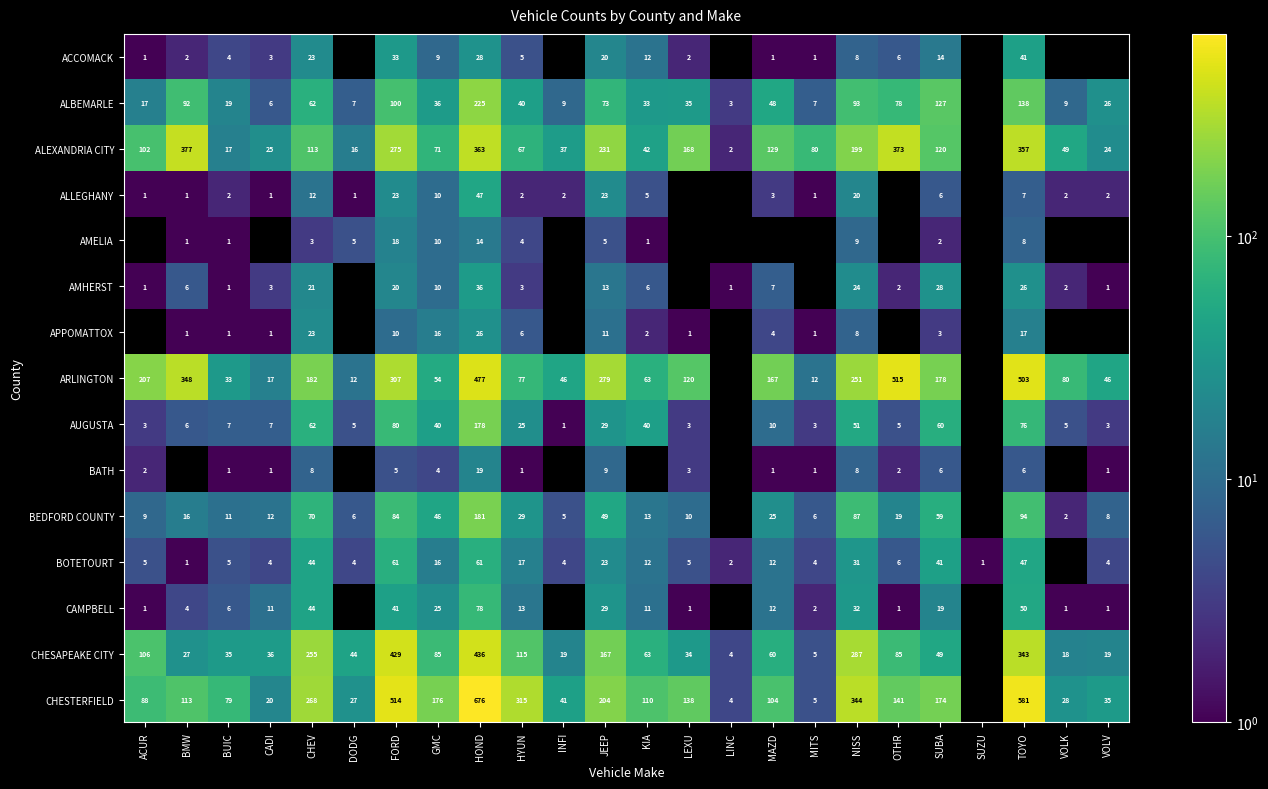

Rank the series at FORD from highest to lowest value.

CHESTERFIELD, CHESAPEAKE CITY, ARLINGTON, ALEXANDRIA CITY, ALBEMARLE, BEDFORD COUNTY, AUGUSTA, BOTETOURT, CAMPBELL, ACCOMACK, ALLEGHANY, AMHERST, AMELIA, APPOMATTOX, BATH